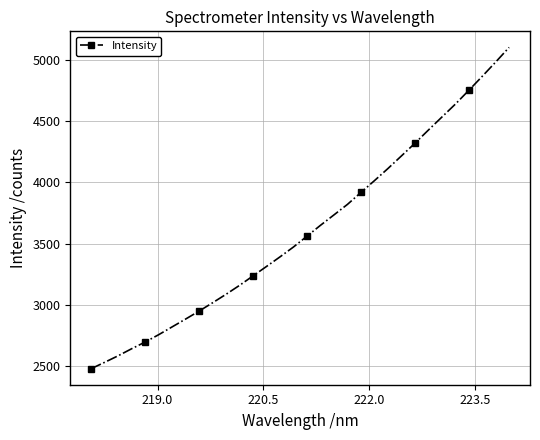

What is the maximum value shown in the chart?

5100.4